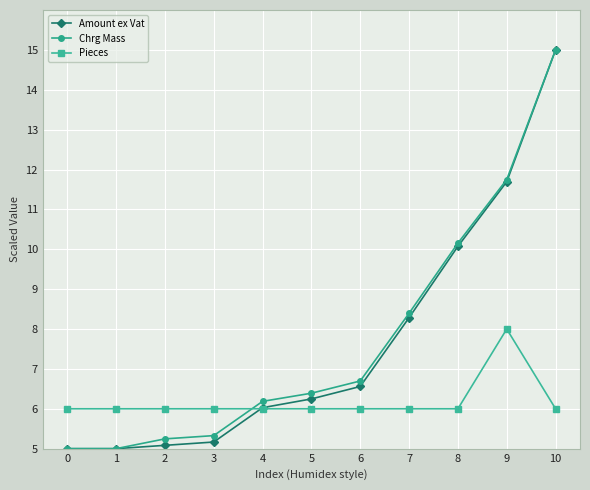

Is the value of Pieces at 3 greater than the value of Amount ex Vat at 6?

No